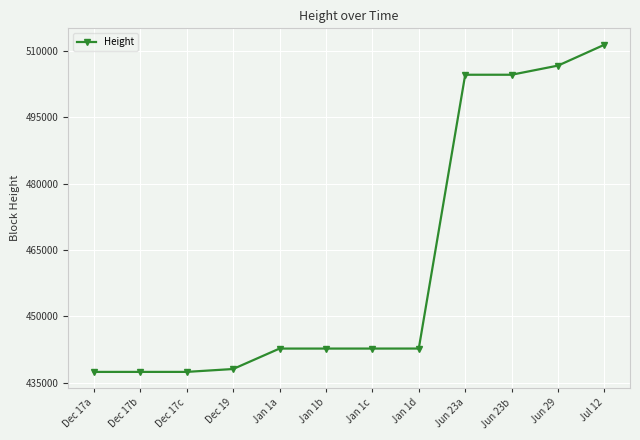

The chart shows a value of 438083 at Dec 19. True or false?

True